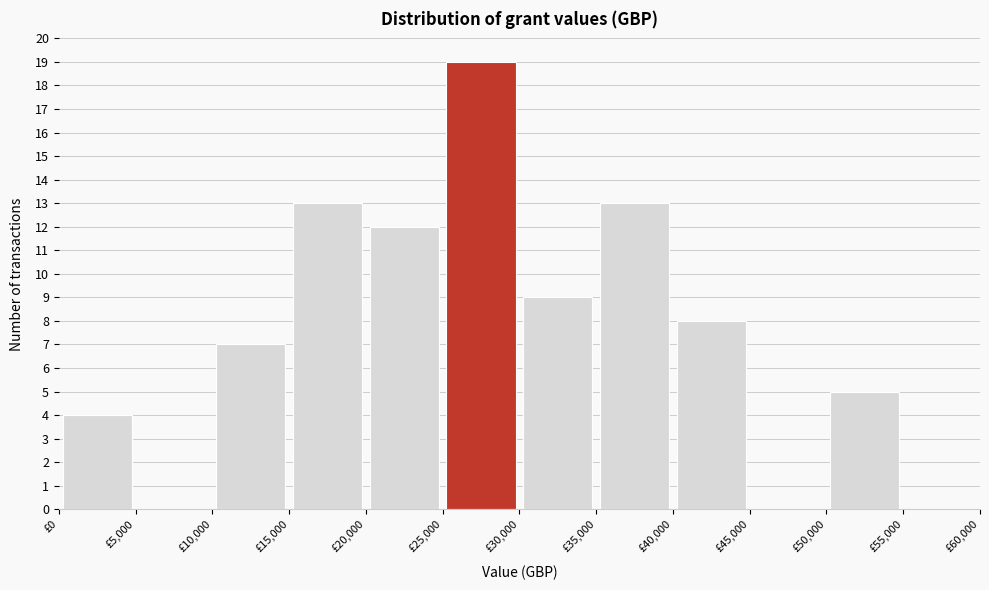

Reading left to right, transcribe this chart: for each bar, give the range it covers on the x-axis and its height. The values are not printed on the chart, so give them approximately, as read against the axis.

0 to 5000: 4
5000 to 10000: 0
10000 to 15000: 7
15000 to 20000: 13
20000 to 25000: 12
25000 to 30000: 19
30000 to 35000: 9
35000 to 40000: 13
40000 to 45000: 8
45000 to 50000: 0
50000 to 55000: 5
55000 to 60000: 0